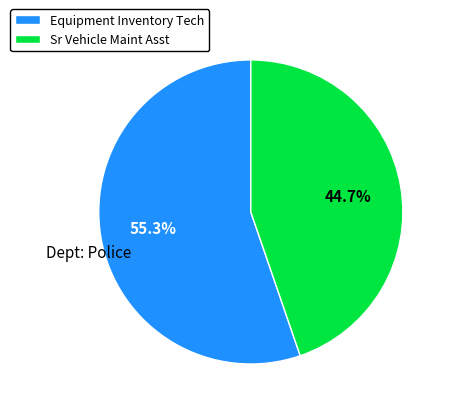

Is there any slice that represents more than half of the pie?

Yes